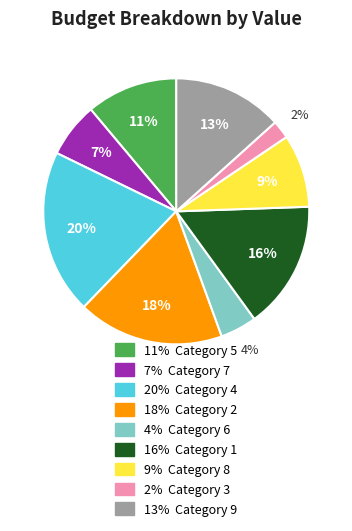

Does any single category account for the majority?

No